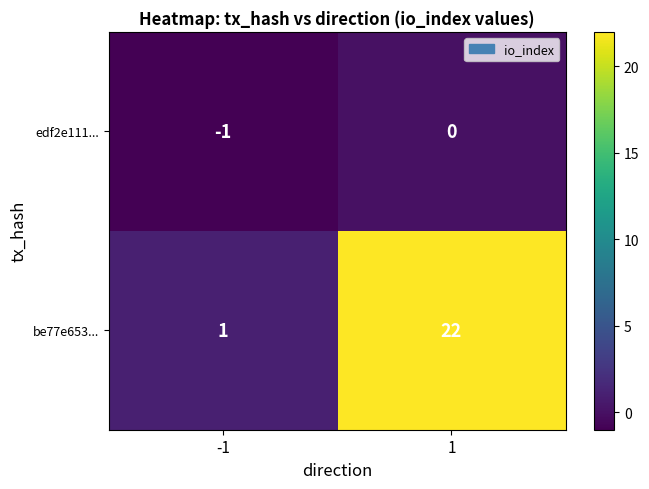

Is it true that edf2e111... equals -1 at -1?

True